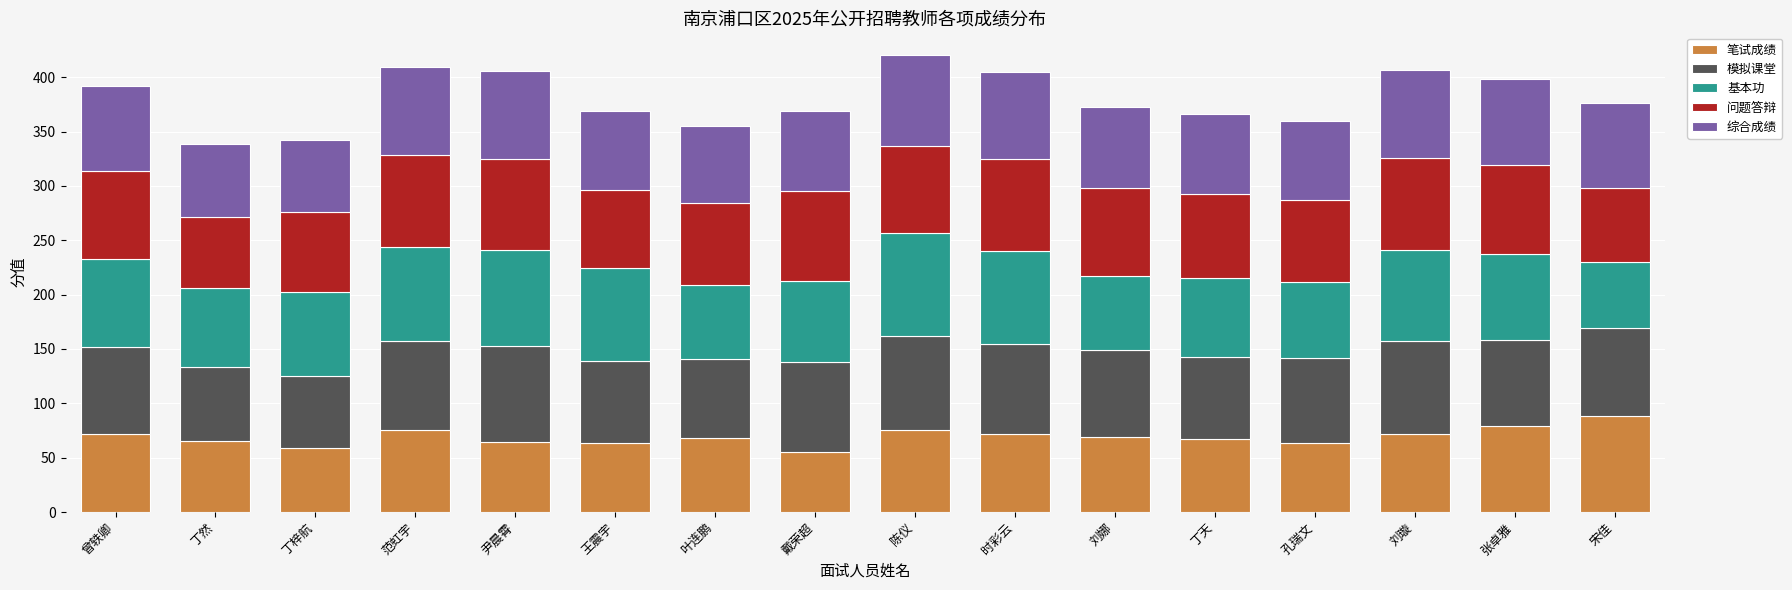

What is the sum of all 笔试成绩 values?

1108.4